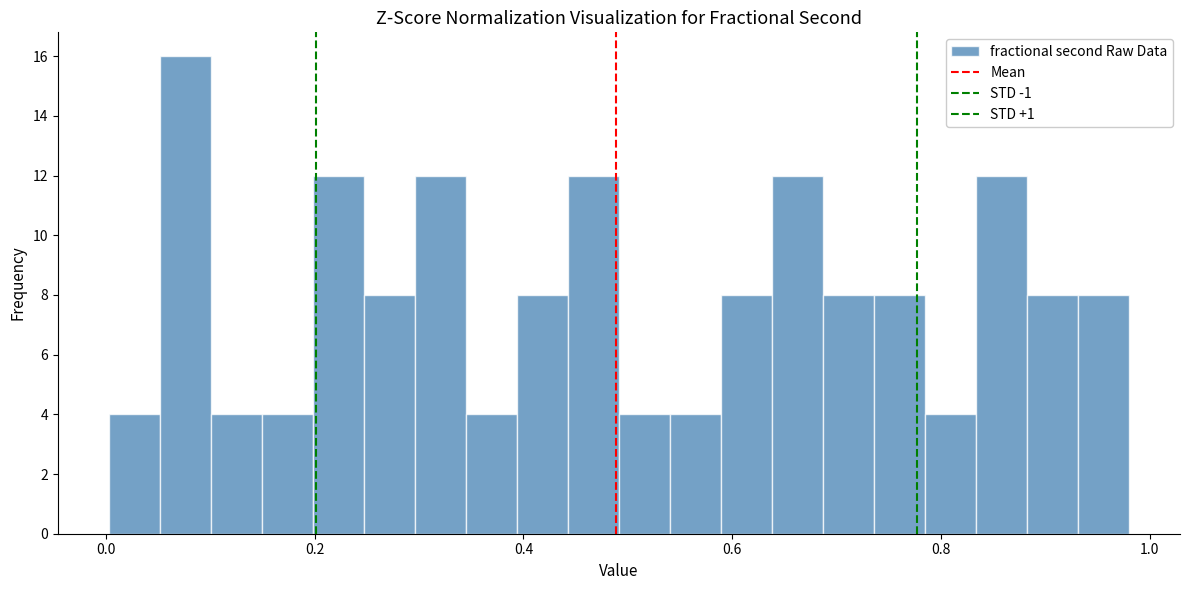

Read against the x-axis, roughly where is the centre of the tallest bar?

0.08